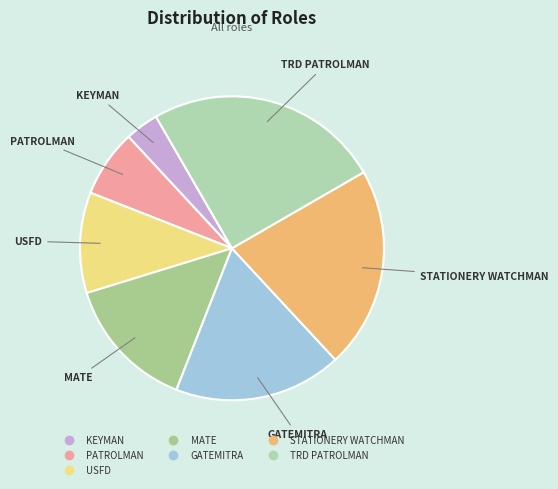

True or false: TRD PATROLMAN accounts for 25% of the total.

True